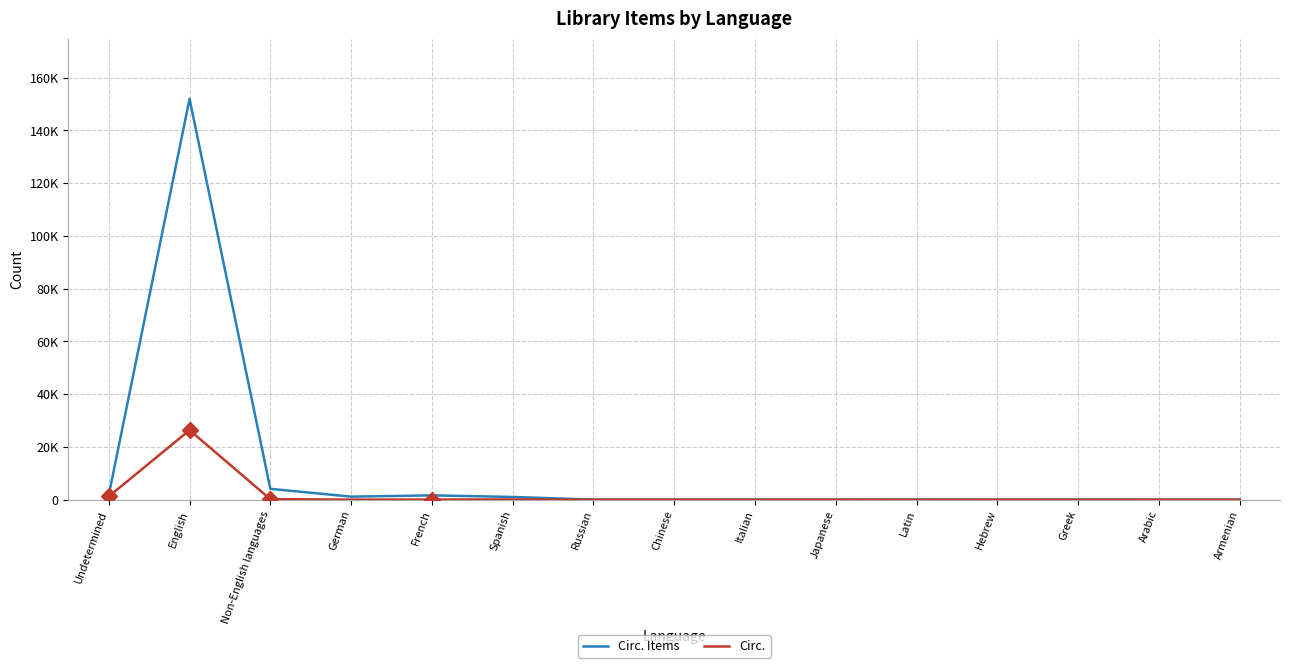

Does the chart have visible grid lines?

Yes